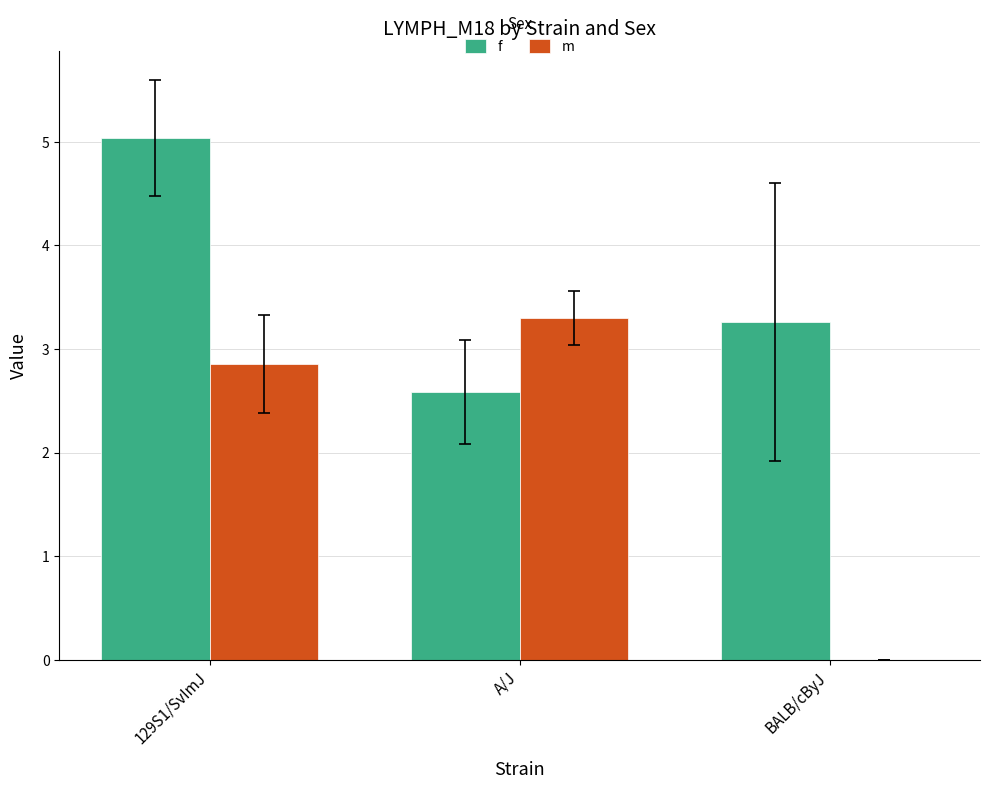

Which series has the largest total across all categories?

f